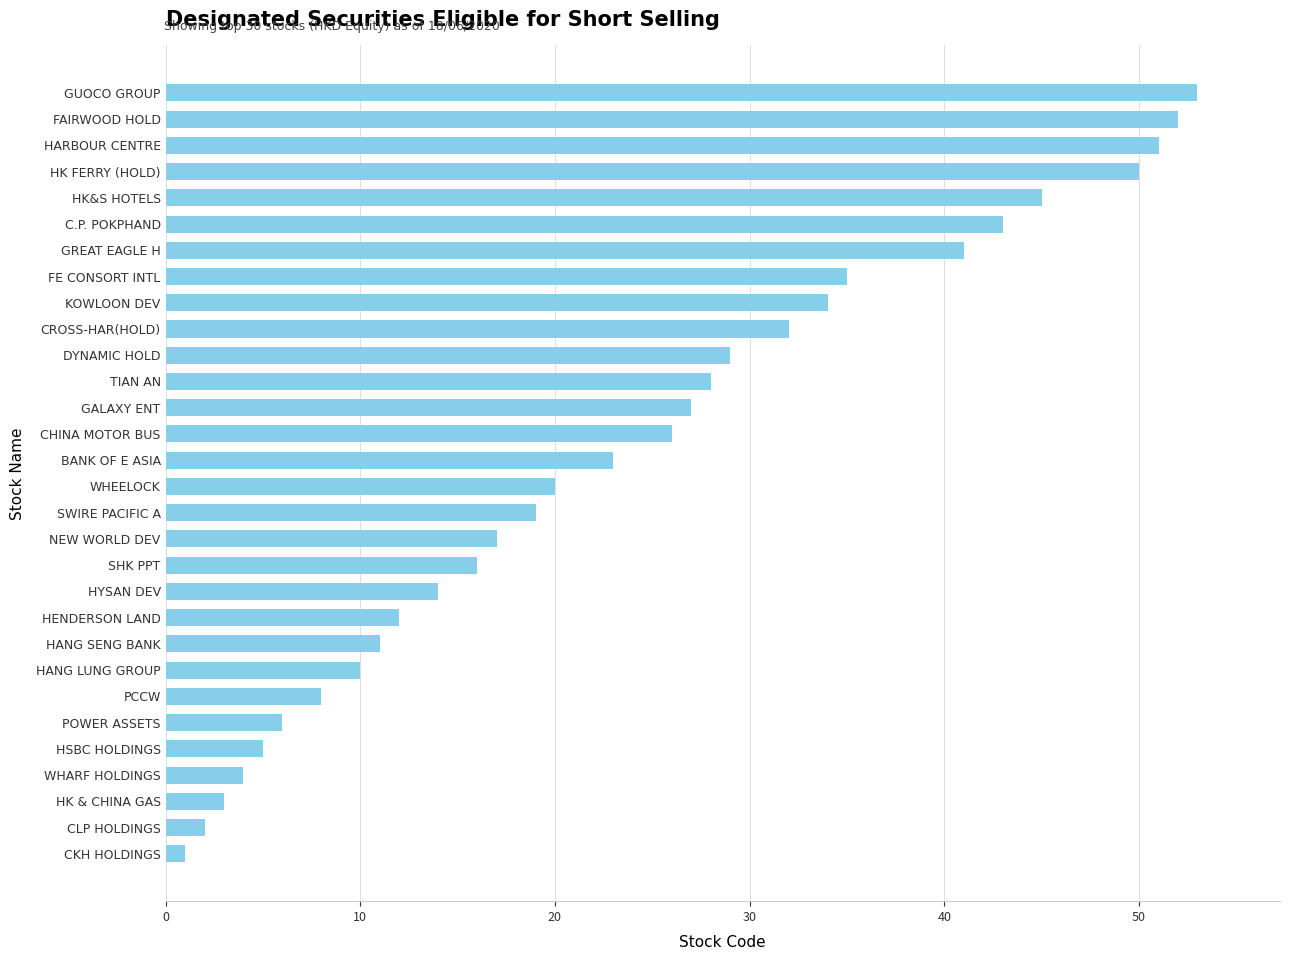

Which label corresponds to the smallest value in the chart?

CKH HOLDINGS